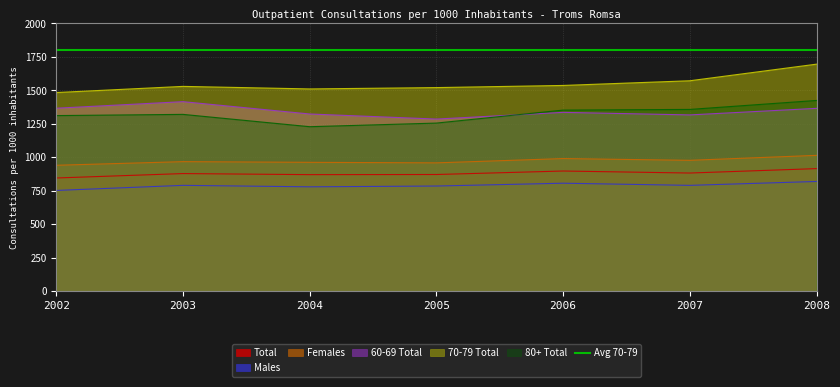

True or false: Females and Males intersect in this chart.

False